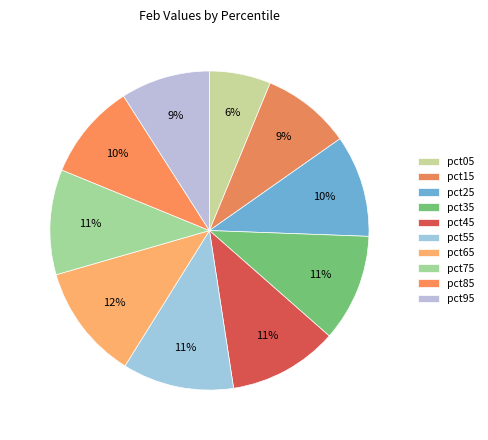

How many slices are in this pie chart?

10